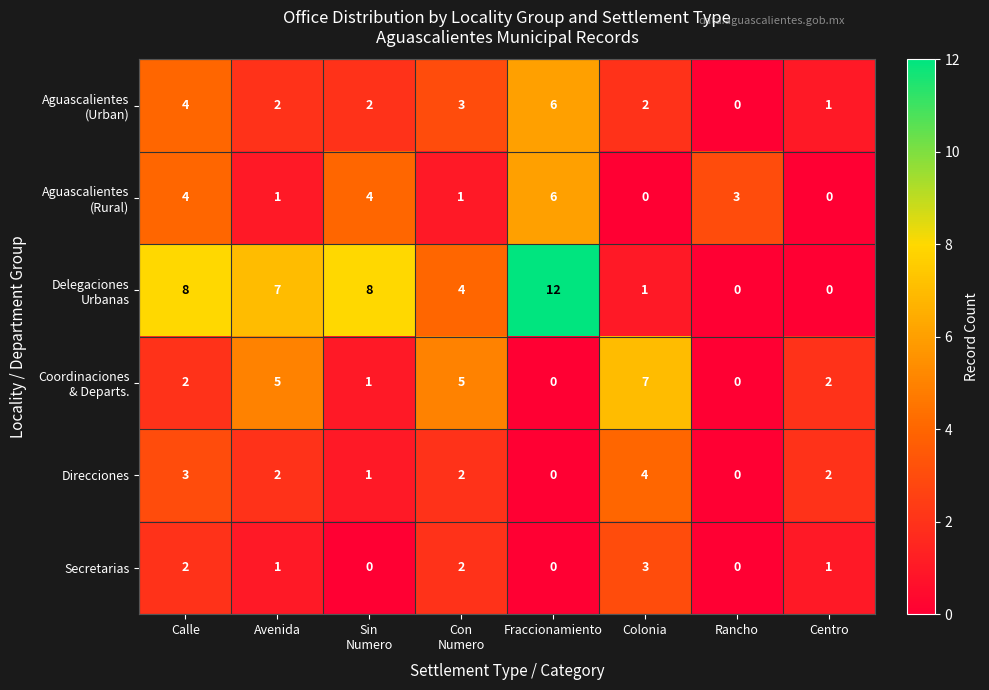

What is the total value across all series at Rancho?

3